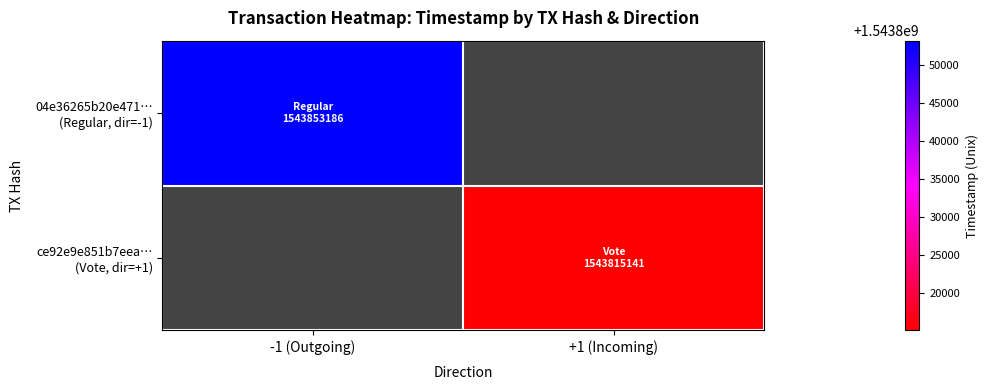

List the labels in order of 04e36265b20e471… (Regular, dir=-1) value, largest first.

-1 (Outgoing), +1 (Incoming)